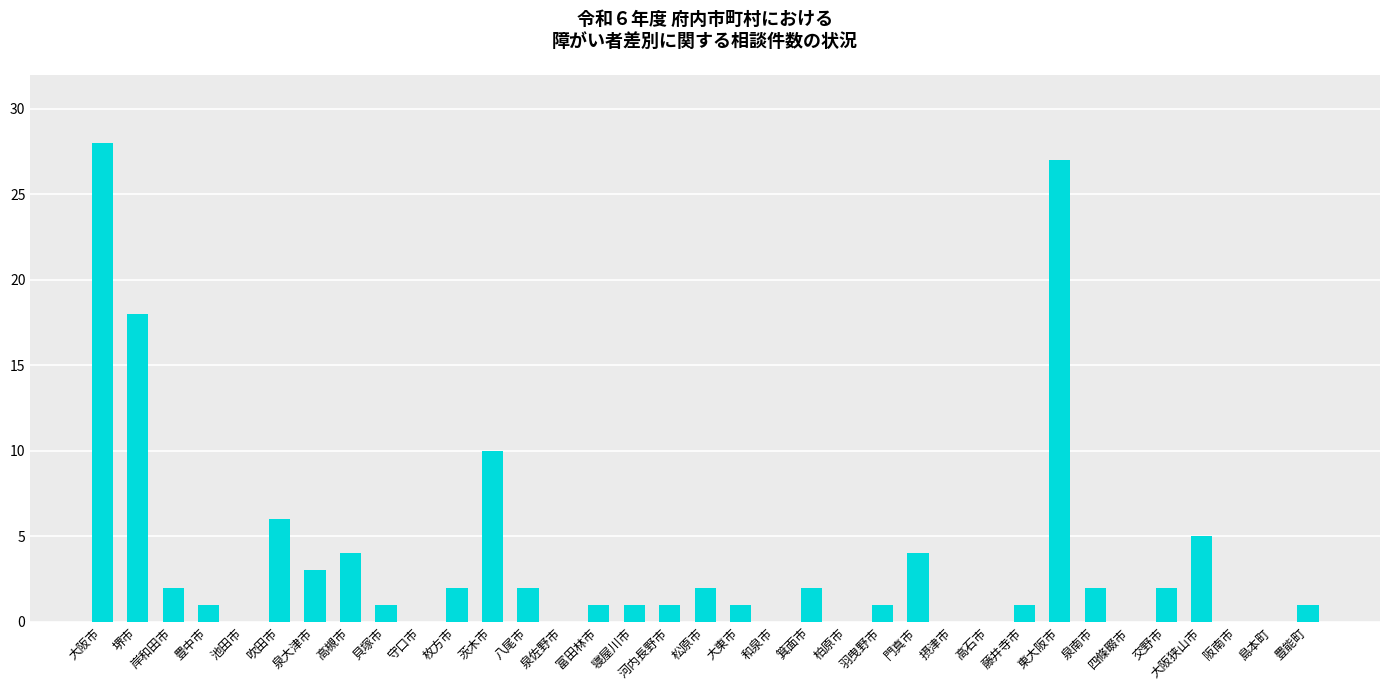

The chart shows a value of 18 at 池田市. True or false?

False